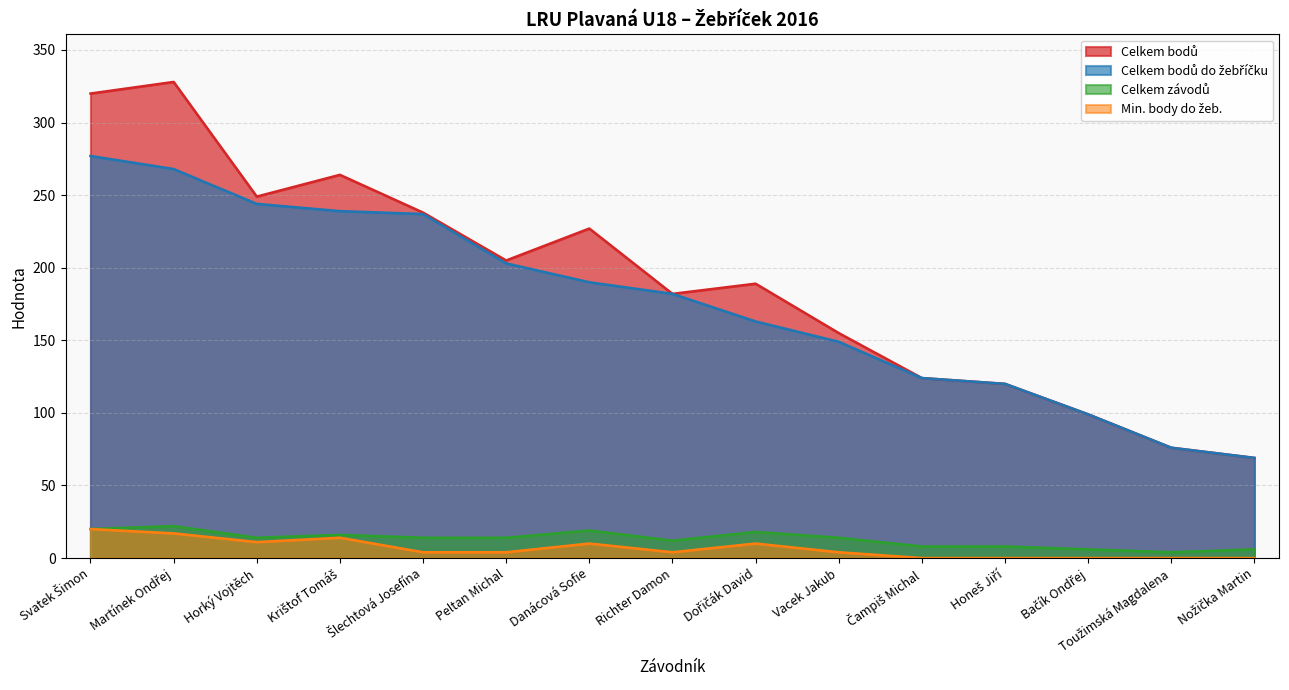

Reading left to right, transcribe all the data shown in this chart.

Celkem bodů: 320	328	249	264	238	205	227	182	189	155	124	120	99	76	69
Celkem bodů do žebříčku: 277	268	244	239	237	203	190	182	163	149	124	120	99	76	69
Celkem závodů: 20	22	14	16	14	14	19	12	18	14	8	8	6	4	6
Min. body do žeb.: 20	17	11	14	4	4	10	4	10	4	0	0	0	0	0